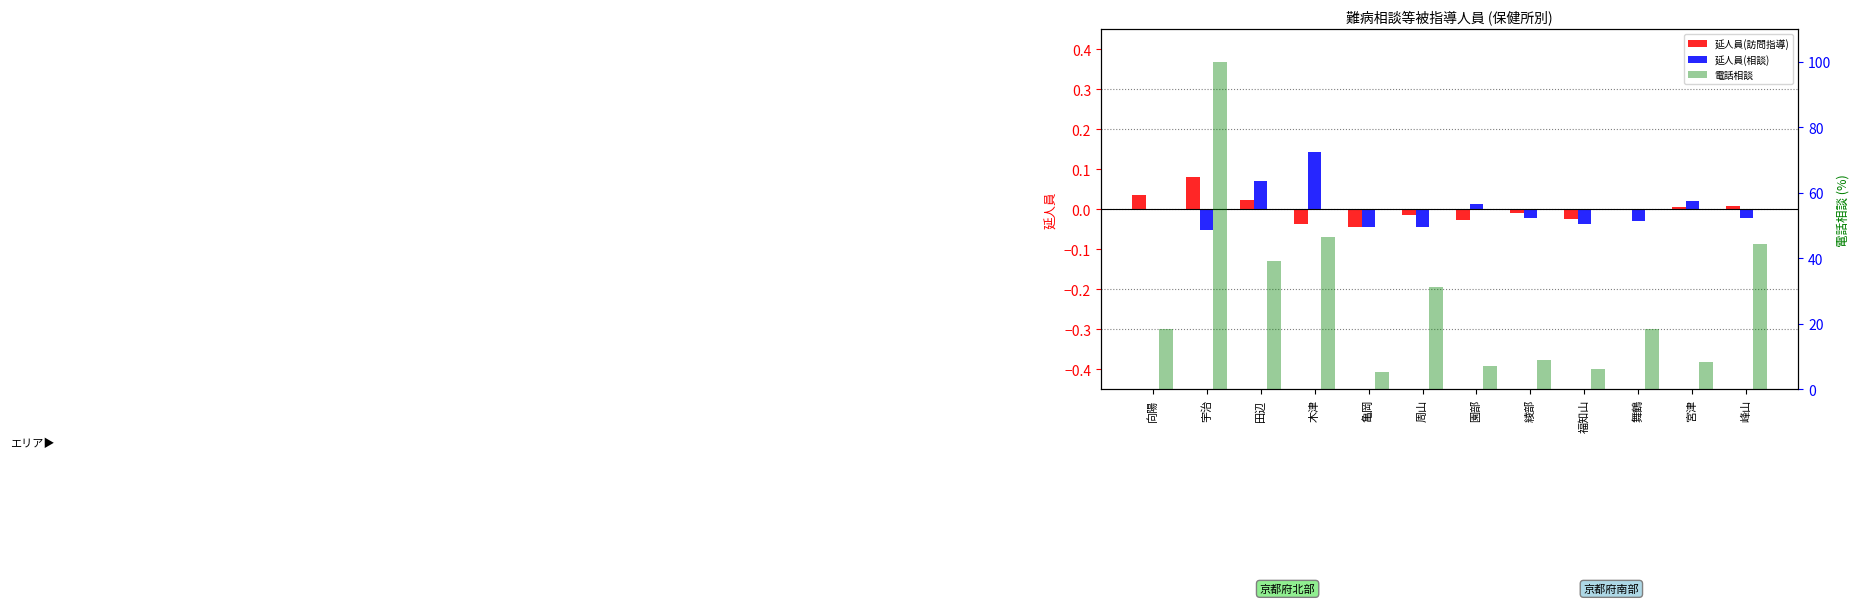

Reading right to left, transcribe all the data shown in this chart.

延人員(訪問指導): 0.0	0.0	-0.0	-0.0	-0.0	-0.0	-0.0	-0.0	-0.0	0.0	0.1	0.0
延人員(相談): -0.0	0.0	-0.0	-0.0	-0.0	0.0	-0.0	-0.0	0.1	0.1	-0.1	0.0
電話相談: 44.4	8.4	18.4	6.3	8.9	7.2	31.1	5.2	46.5	39.3	100.0	18.4